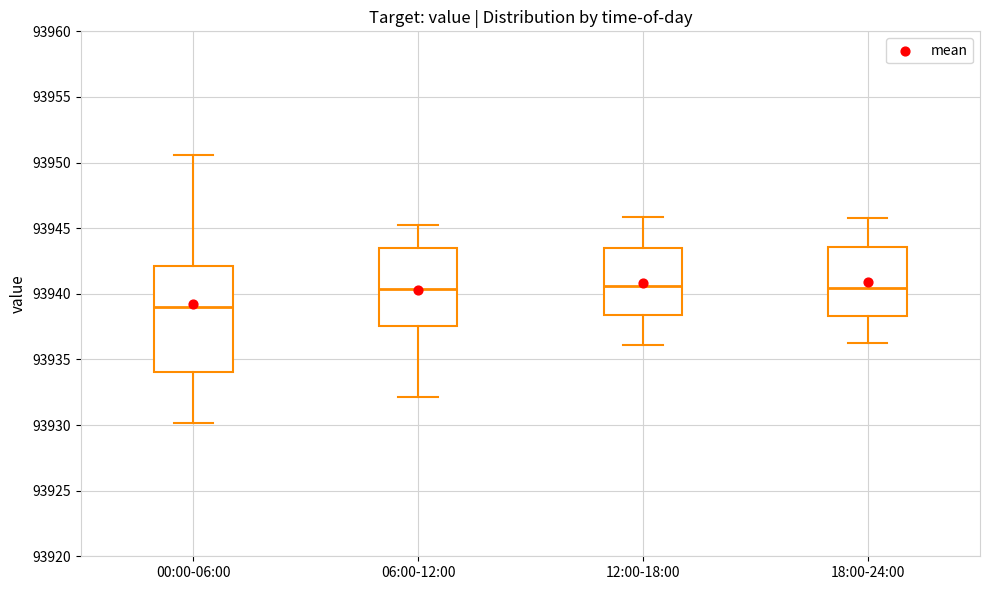

Reading left to right, transcribe this box plot: for each box, give where its median line is, the range the box spans, and where its two whiskers end, as read against the y-axis. The values are not printed on the chart, so give them approximately, as read against the axis.

00:00-06:00: median 93939.0, box 93934.0 to 93942.0, whiskers 93930.0 to 93950.5
06:00-12:00: median 93940.5, box 93937.5 to 93943.5, whiskers 93932.0 to 93945.0
12:00-18:00: median 93940.5, box 93938.5 to 93943.5, whiskers 93936.0 to 93946.0
18:00-24:00: median 93940.5, box 93938.5 to 93943.5, whiskers 93936.0 to 93946.0